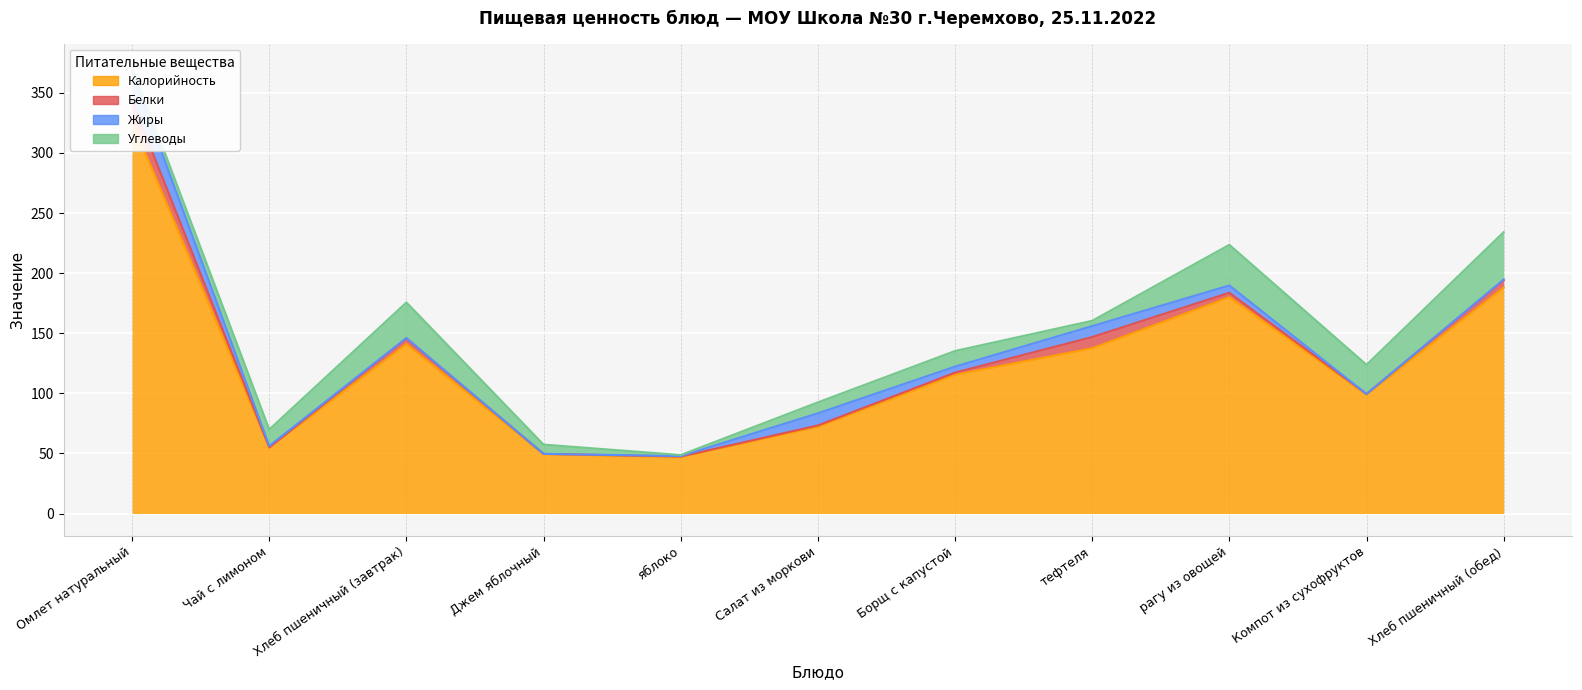

True or false: Жиры and Калорийность cross at least once.

False